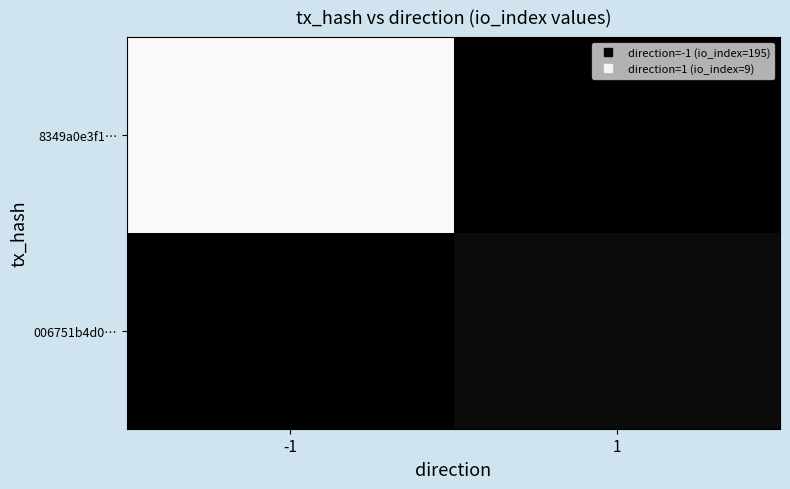

Which category has the lowest value across all series?

1